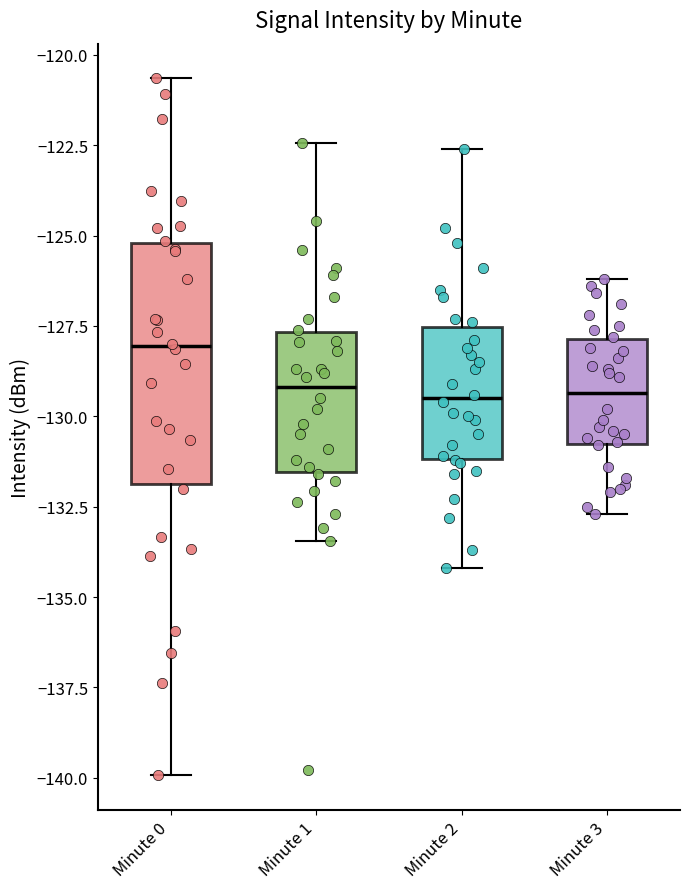

Reading left to right, transcribe this box plot: for each box, give where its median line is, the range the box spans, and where its two whiskers end, as read against the y-axis. The values are not printed on the chart, so give them approximately, as read against the axis.

Minute 0: median -128.0, box -132.0 to -125.0, whiskers -140.0 to -120.5
Minute 1: median -129.0, box -131.5 to -127.5, whiskers -133.5 to -122.5
Minute 2: median -129.5, box -131.0 to -127.5, whiskers -134.0 to -122.5
Minute 3: median -129.5, box -131.0 to -128.0, whiskers -132.5 to -126.0